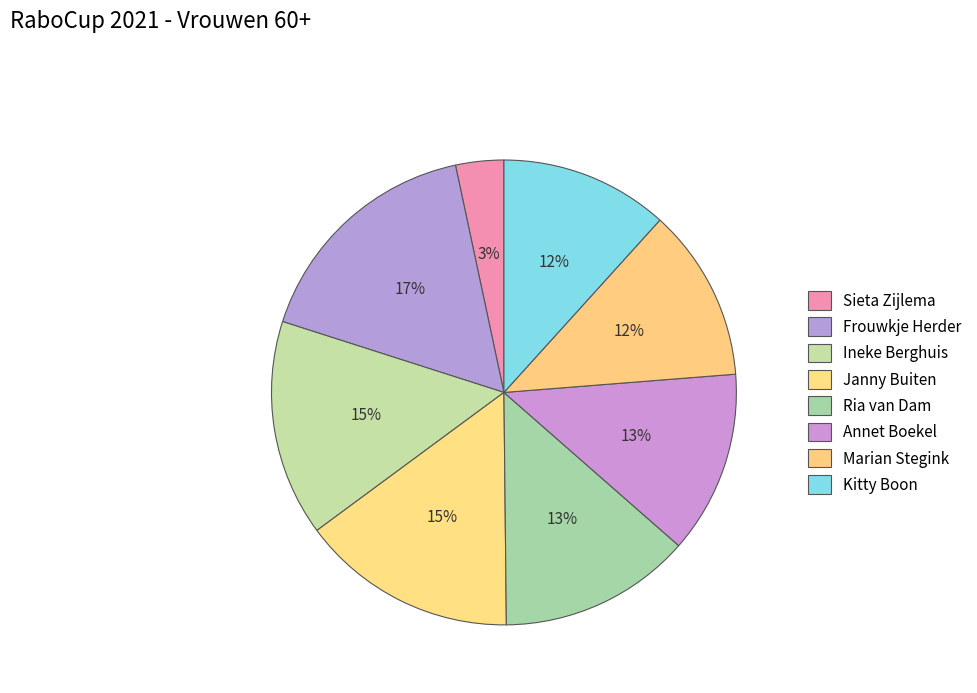

How many slices are in this pie chart?

8